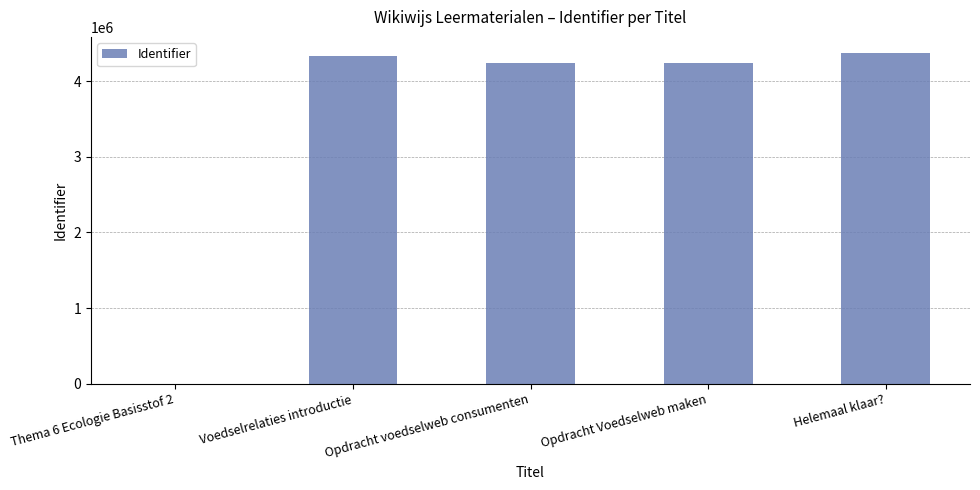

The value at Opdracht Voedselweb maken is 4243273. True or false?

True